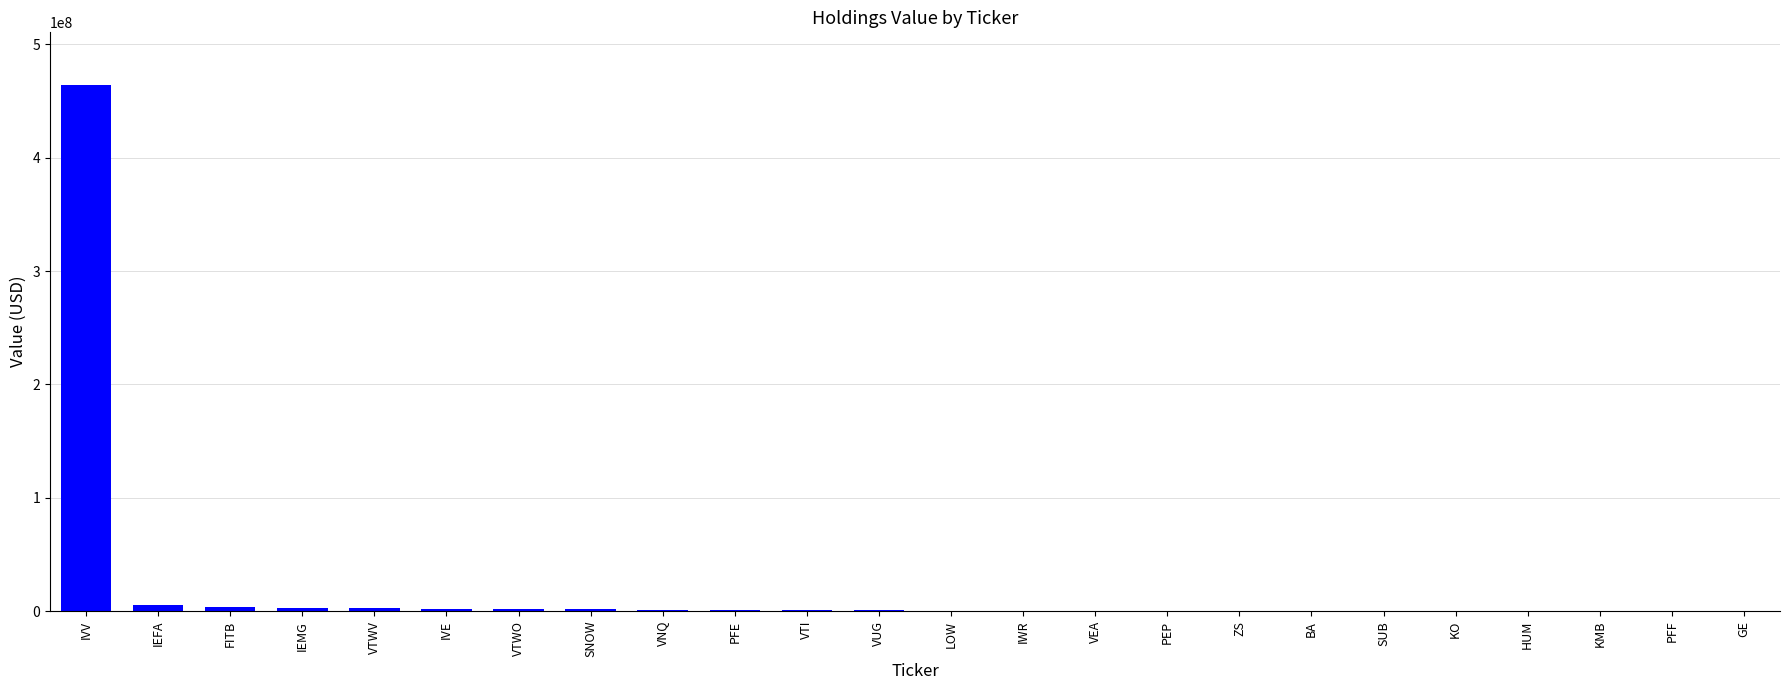

What is the ratio of the value at PEP to the value at KO?

1.6